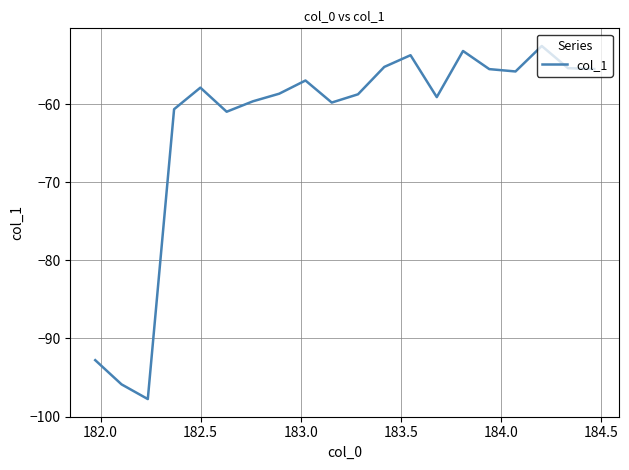

What is the difference between the maximum and minimum values?

45.2